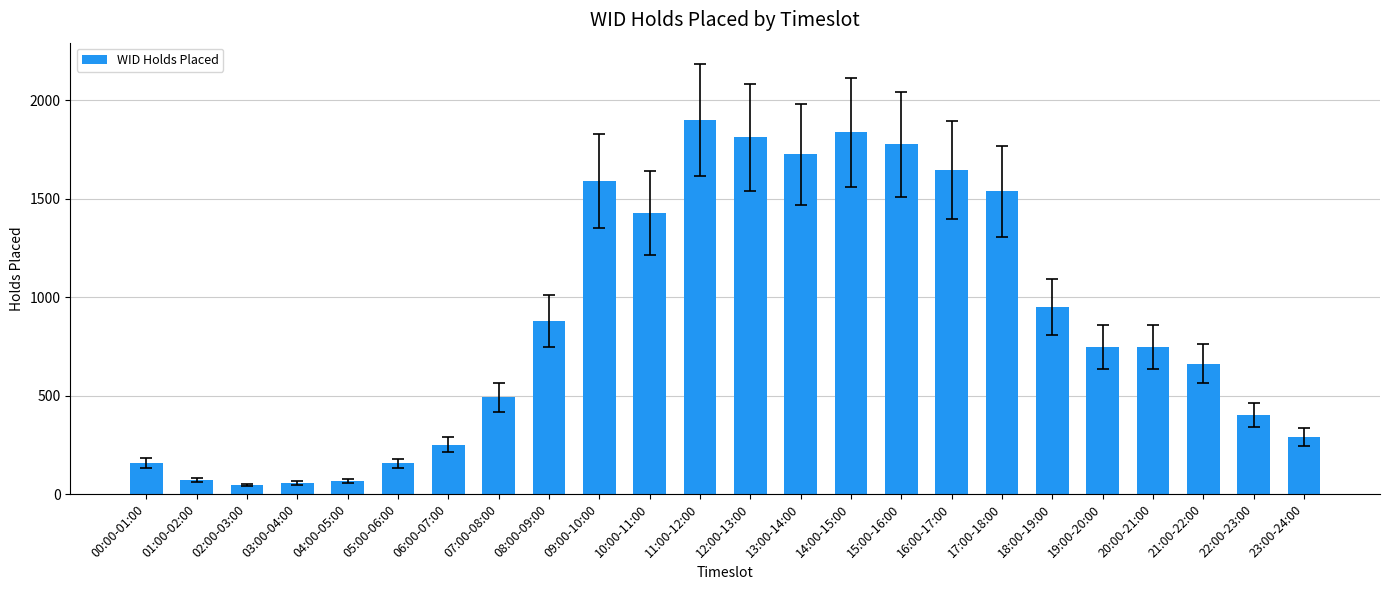

What is the smallest value displayed?

46